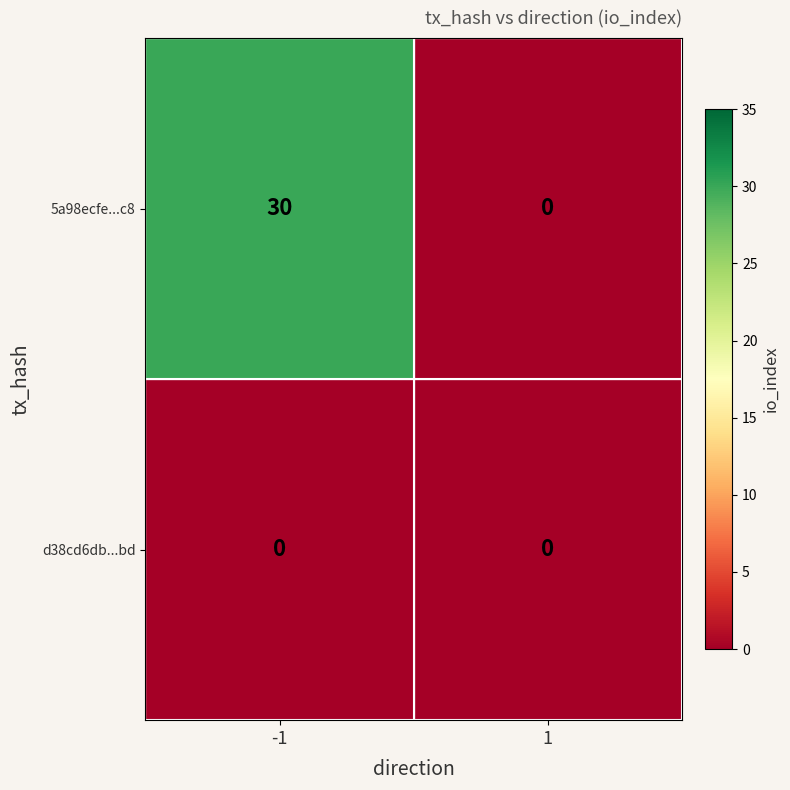

Is the value of d38cd6db...bd at -1 greater than the value of 5a98ecfe...c8 at -1?

No